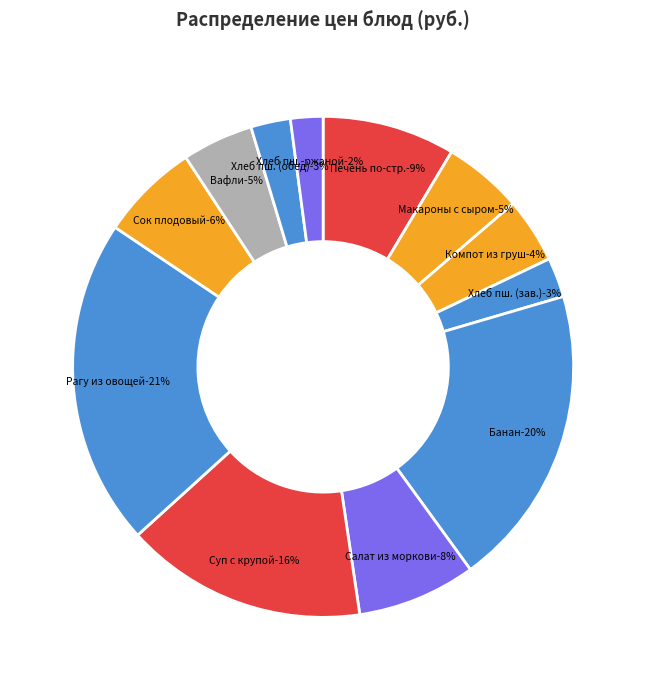

To the nearest percent, what is the difference between the Банан and Вафли slice percentages?

15%